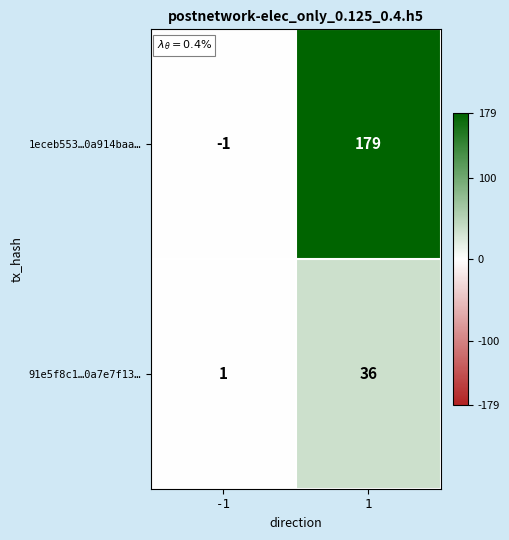

What is the difference between the highest and lowest values at 1?

143